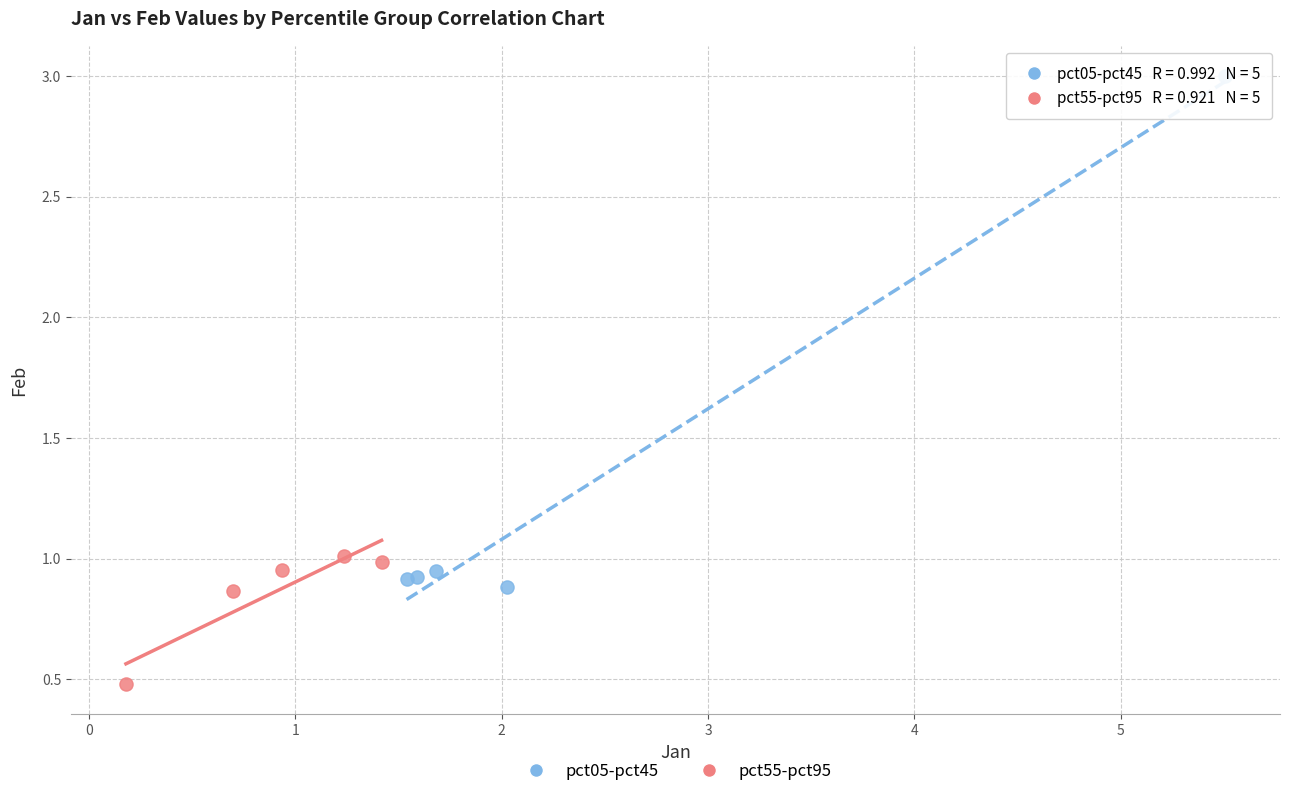

Which series reaches the maximum Y coordinate?

pct05-pct45